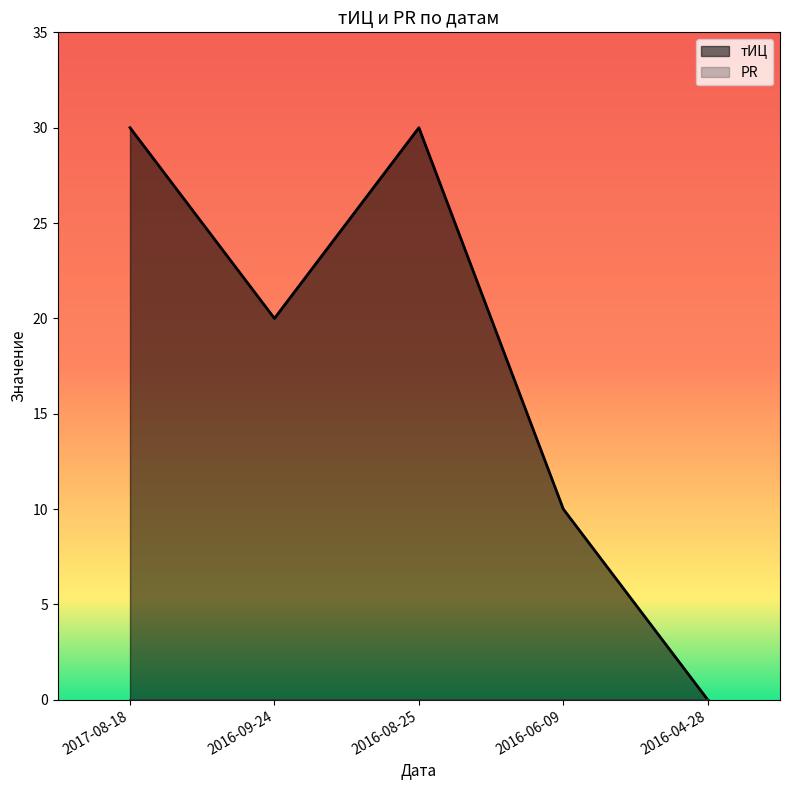

At which category does the data reach its first local peak?

2016-08-25